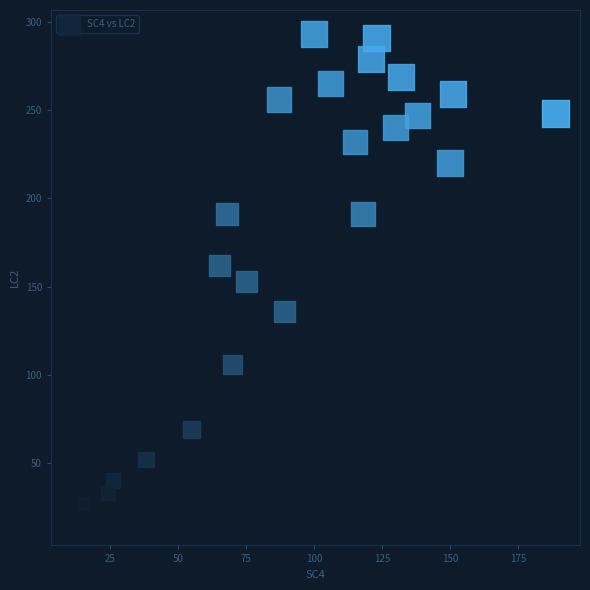

What is the range of Y values (max minus min)?

276